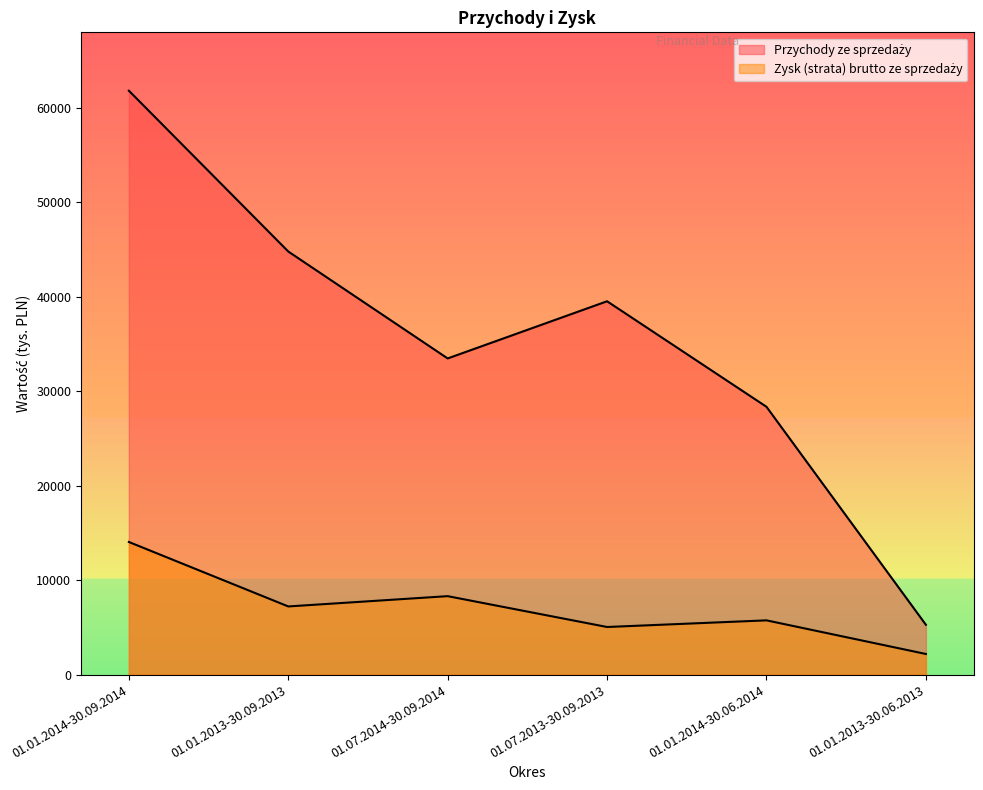

Does the chart display data point markers on the line(s)?

No